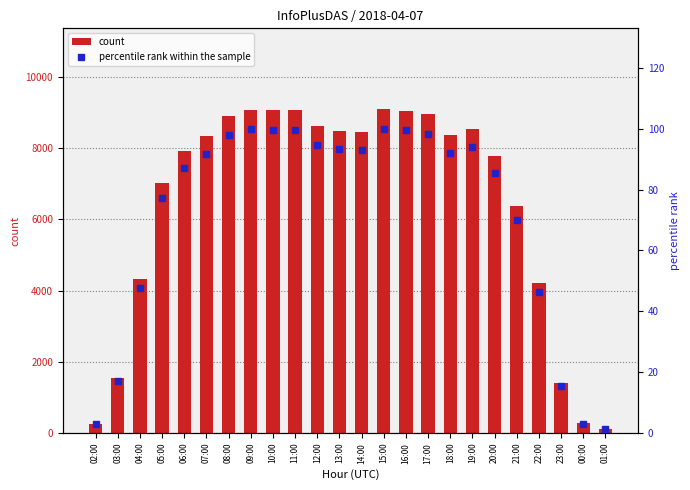

Is it true that percentile rank within the sample equals 99.8 at 09:00?

True